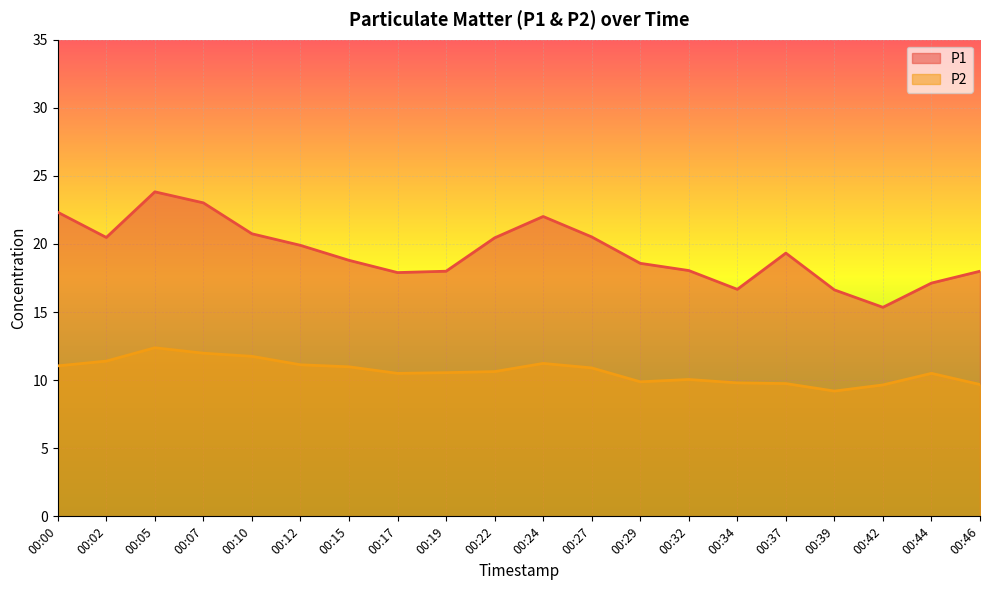

Between 00:39 and 00:15, which is larger?

00:15